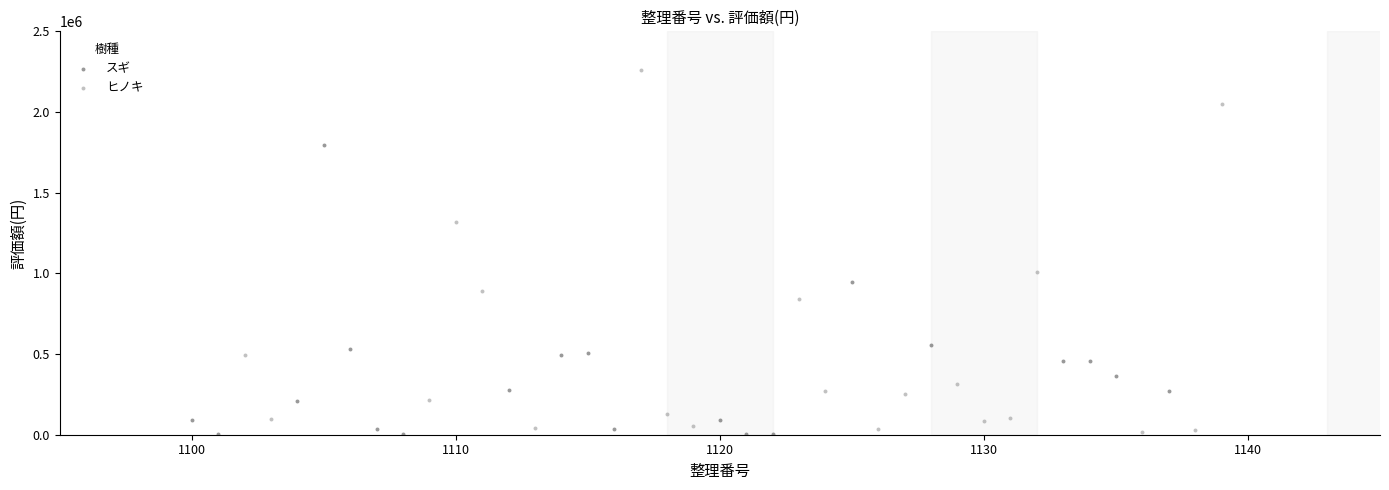

Which series reaches the maximum Y coordinate?

ヒノキ